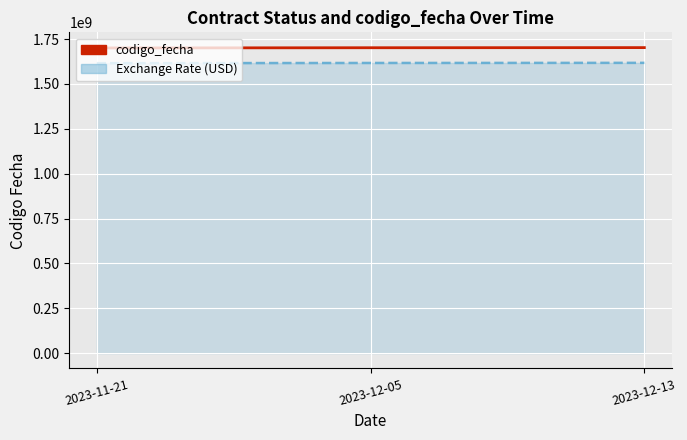

What is the difference between the highest and lowest values at 2023-12-05?

84900033.6